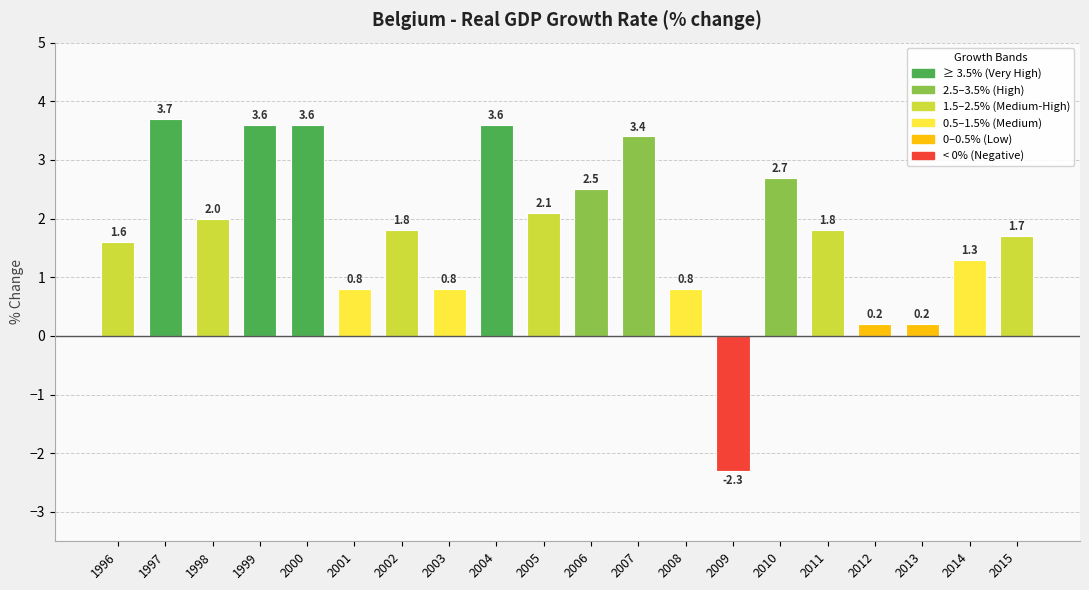

What is the difference between the maximum and second lowest values?

3.5